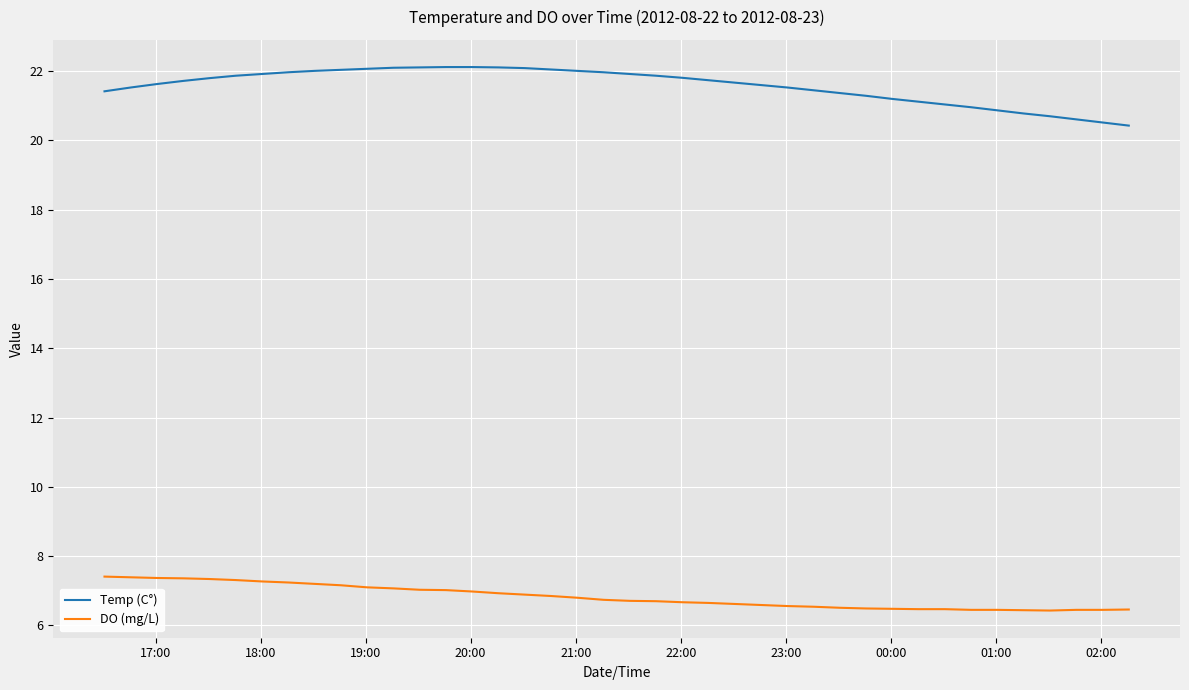

Which series has the widest spread of values?

Temp (C°)